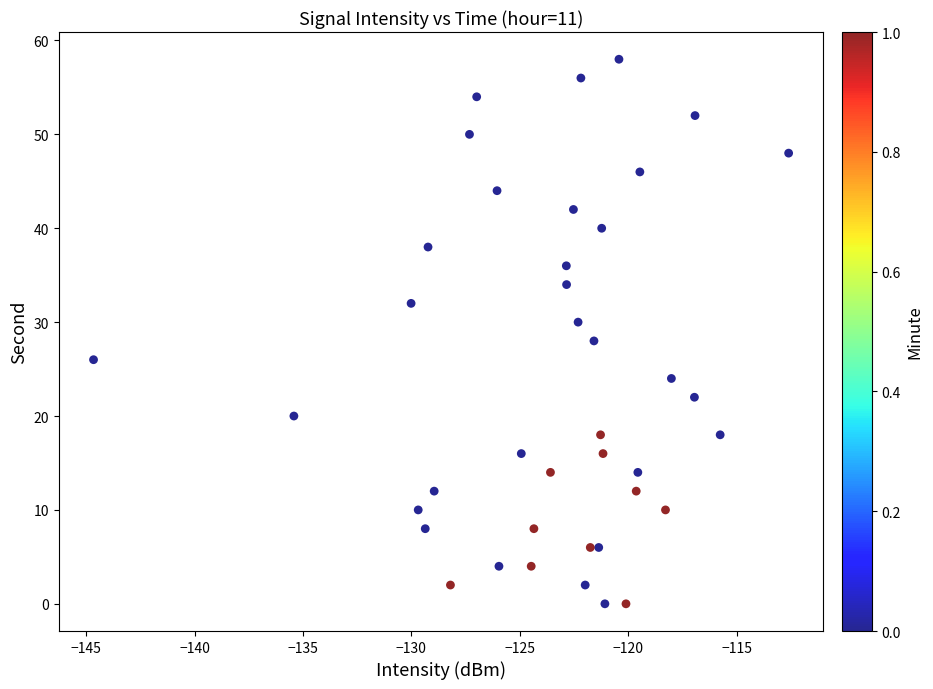

What is the range of Y values (max minus min)?

58